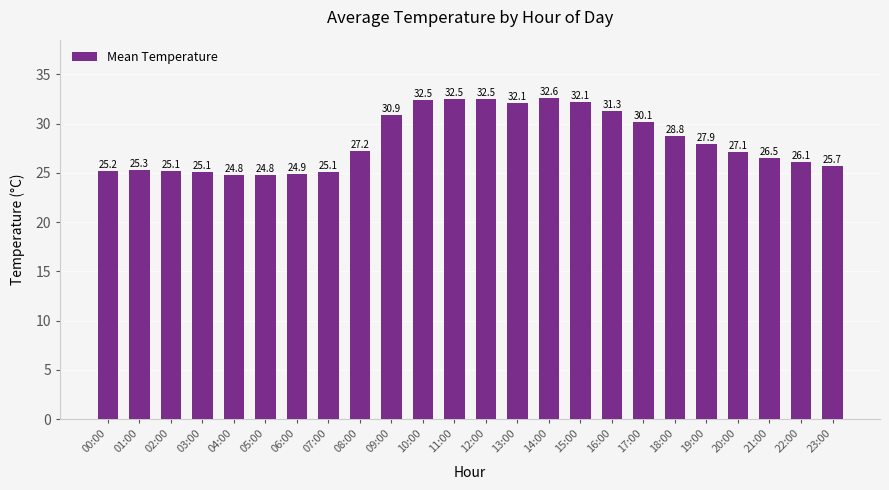

What is the label of the 2nd bar from the left?

01:00